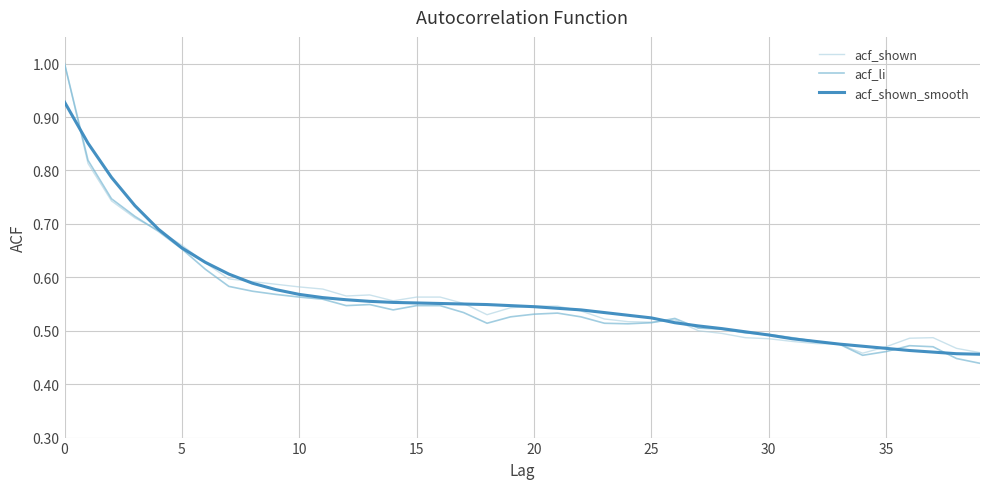

Which series has the largest range (max minus min)?

acf_li